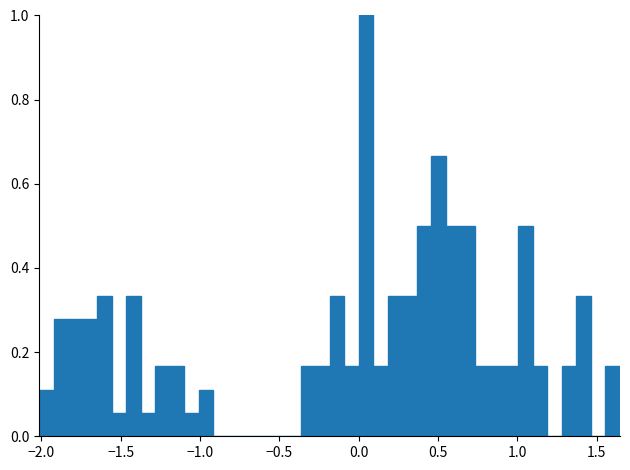

Around what value on the x-axis is the tallest bar? Give the approximate position of its centre, as read against the axis.

0.05